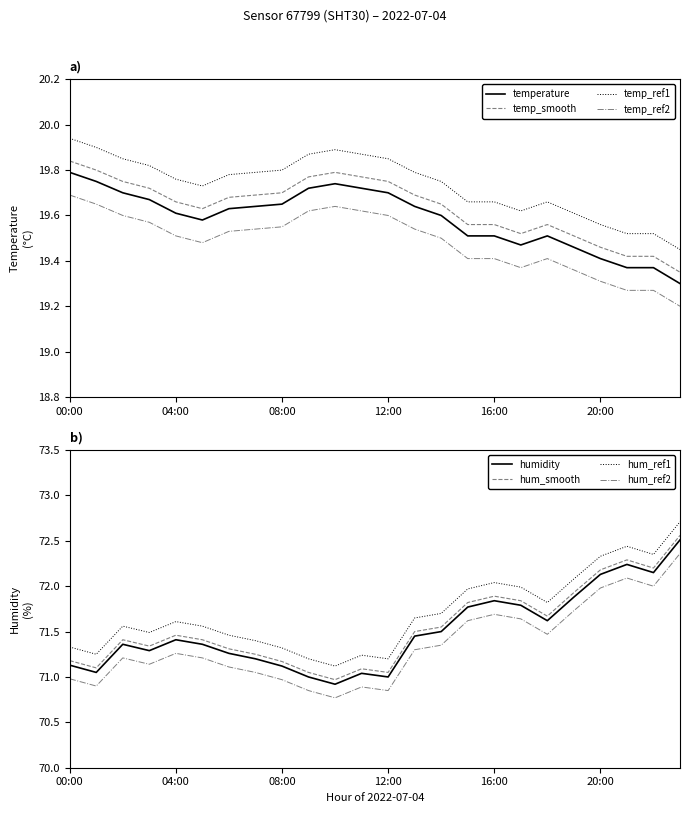

True or false: temp_smooth and temp_ref2 intersect in this chart.

False